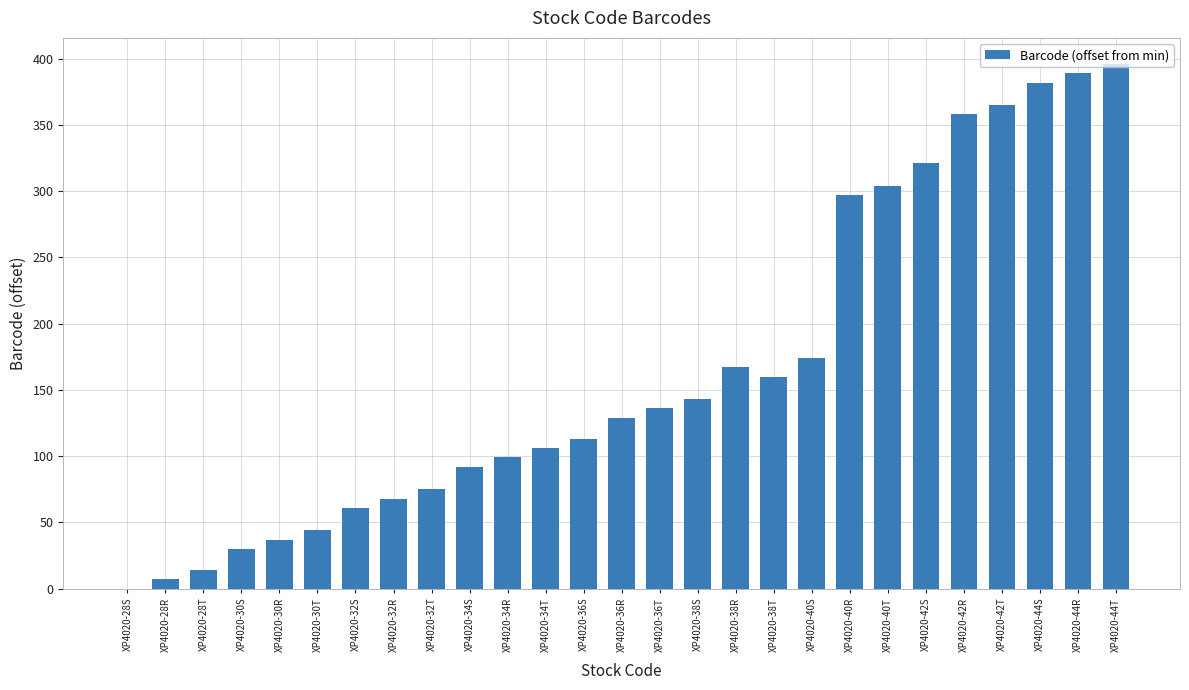

What is the change in value from XP4020-40T to XP4020-44T?

+92